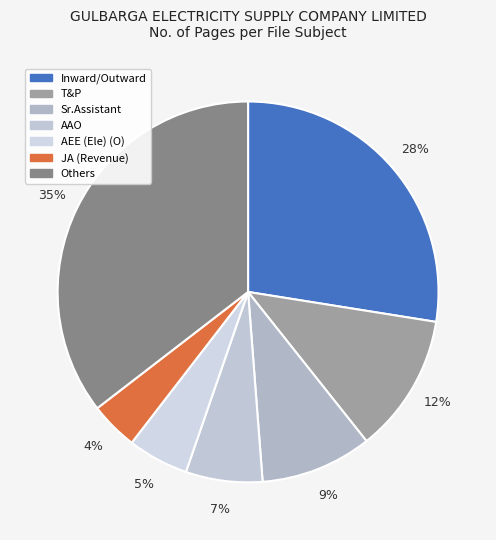

How many segments does this pie chart have?

7